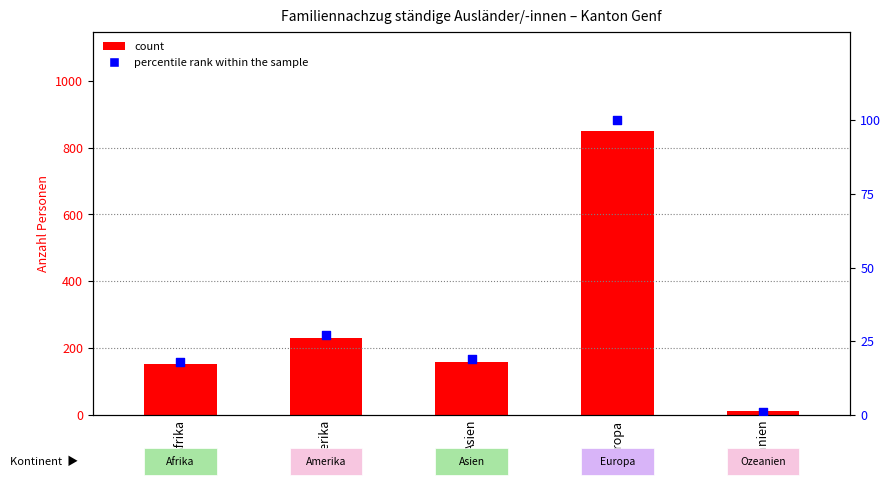

Which series reaches the minimum Y coordinate?

percentile rank within the sample